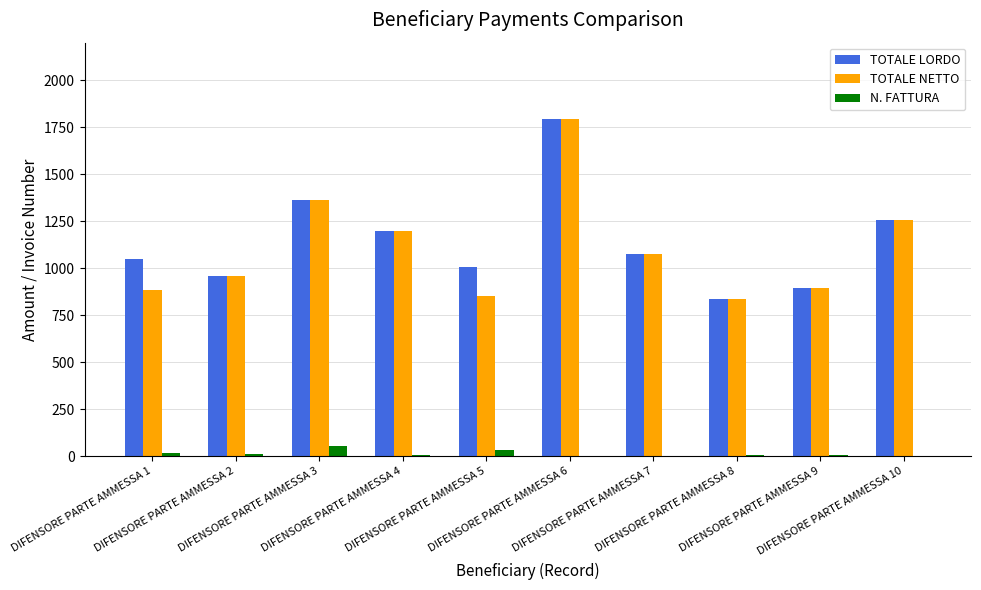

What is the greatest value displayed?

1794.0